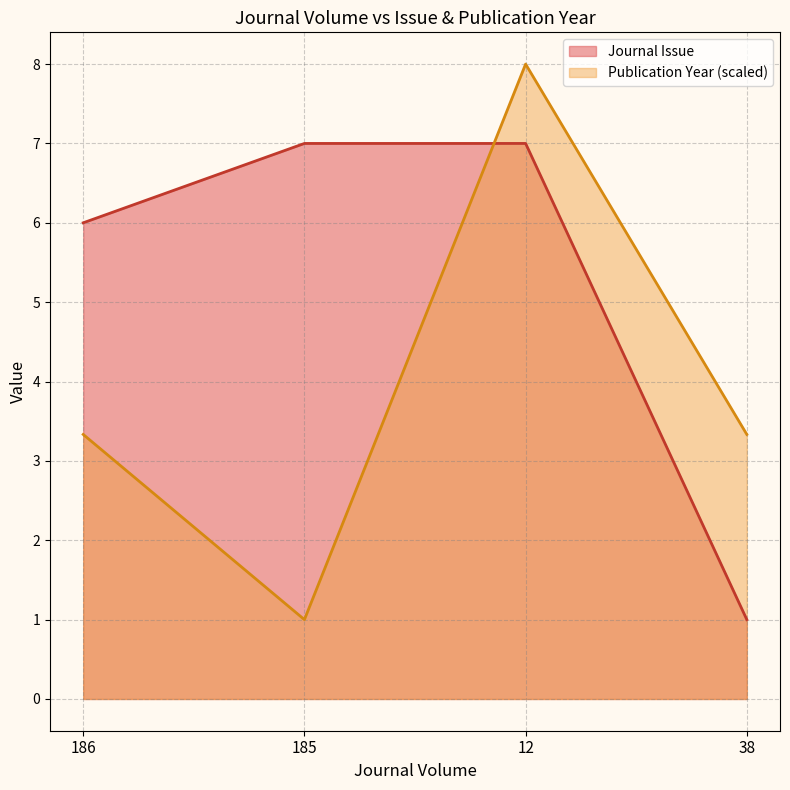

At which label does Publication Year reach its minimum?

185